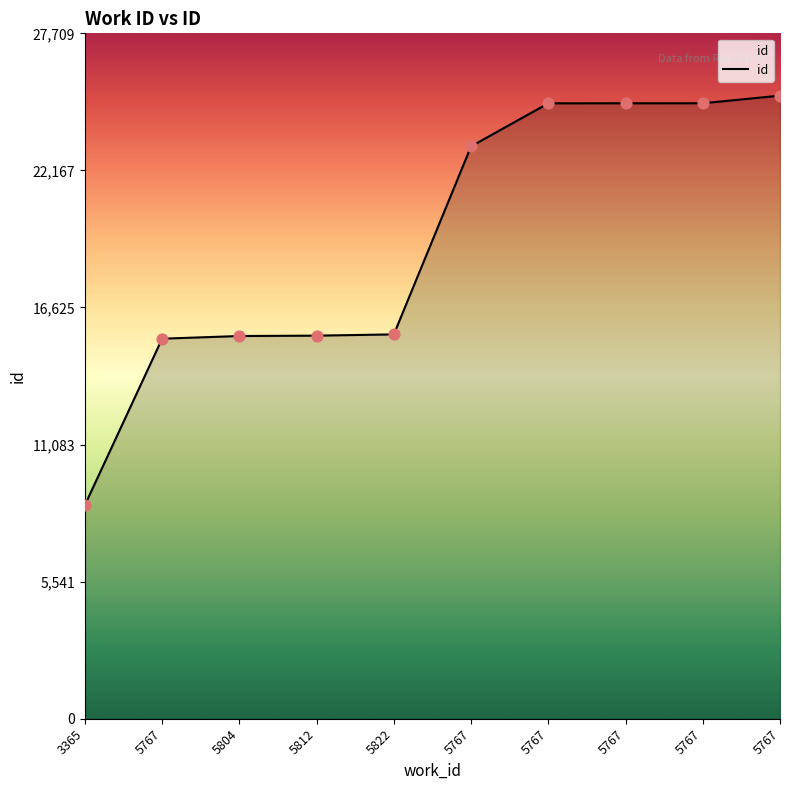

What is the ratio of the value at 5767 to the value at 5767?

1.0